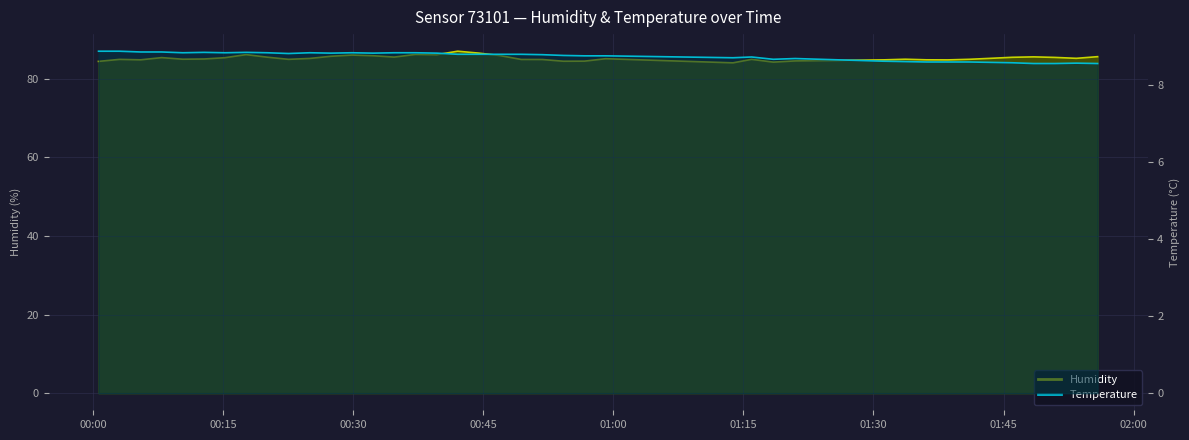

At how many categories does at least one series exceed 12?

40